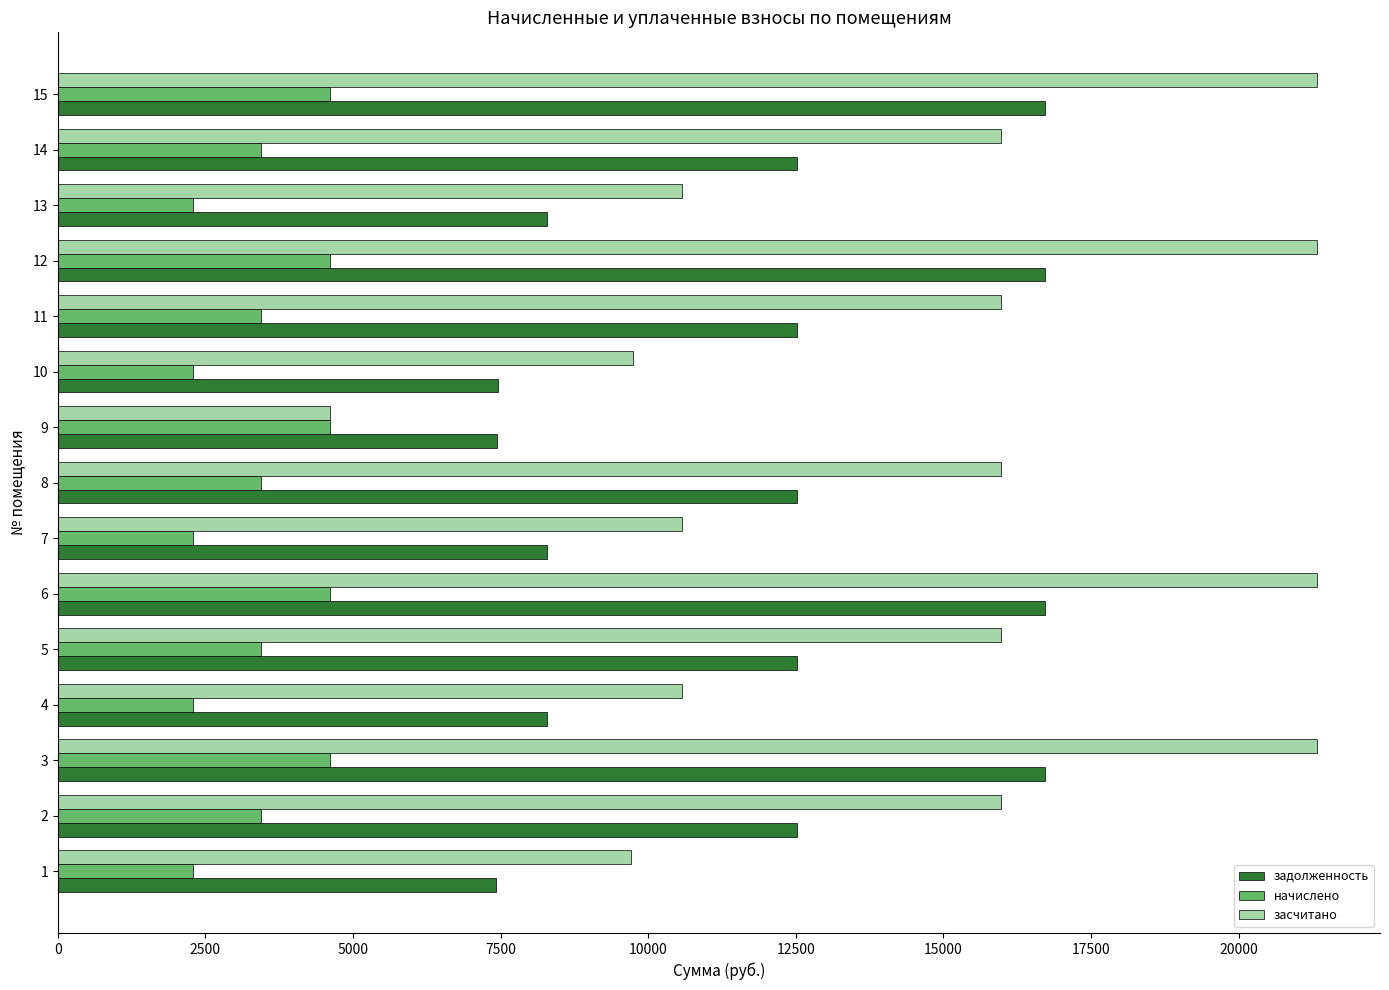

At 8, list the series in order from largest to smallest.

засчитано, задолженность, начислено